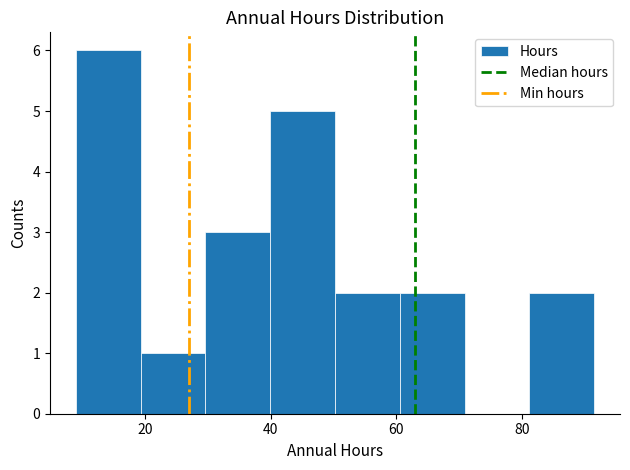

Reading left to right, list every bar in this chart as the range it spans on the x-axis followed by its height. Neither the bar edges nor the heights are printed on the chart, so give them approximately, as read against the axes.

10 to 20: 6
20 to 30: 1
30 to 40: 3
40 to 50: 5
50 to 60: 2
60 to 70: 2
70 to 82: 0
82 to 92: 2